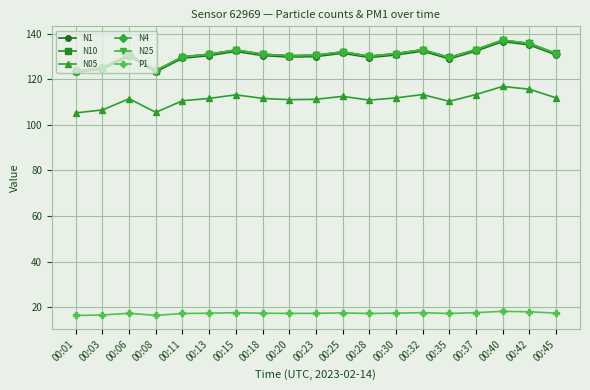

Which label corresponds to the largest value in the chart?

00:40